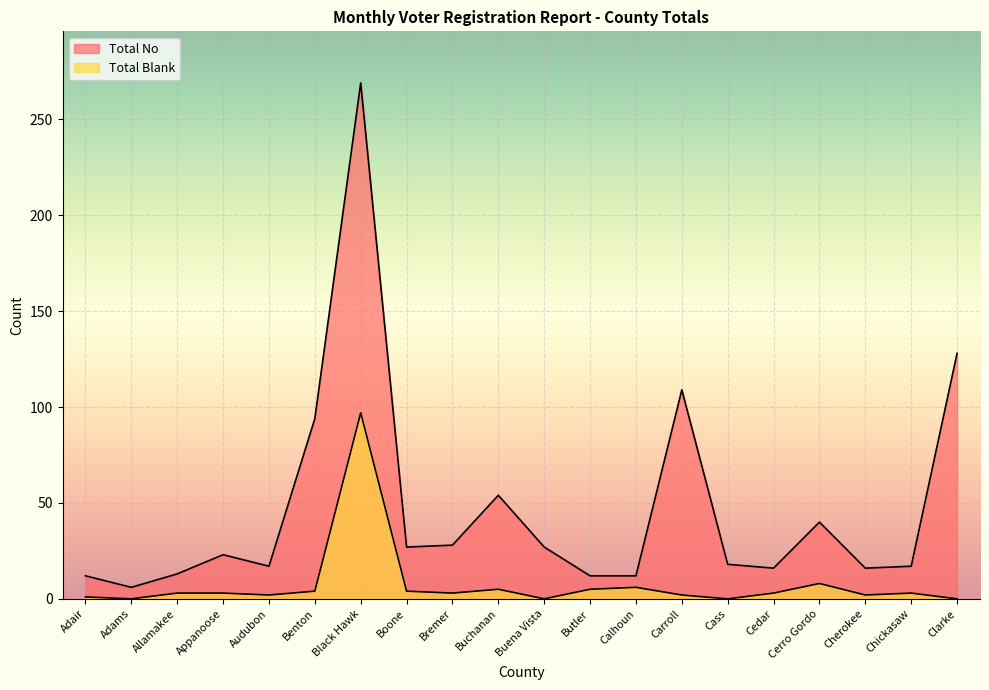

What is the spread (max minus min) of values at Cedar?

13